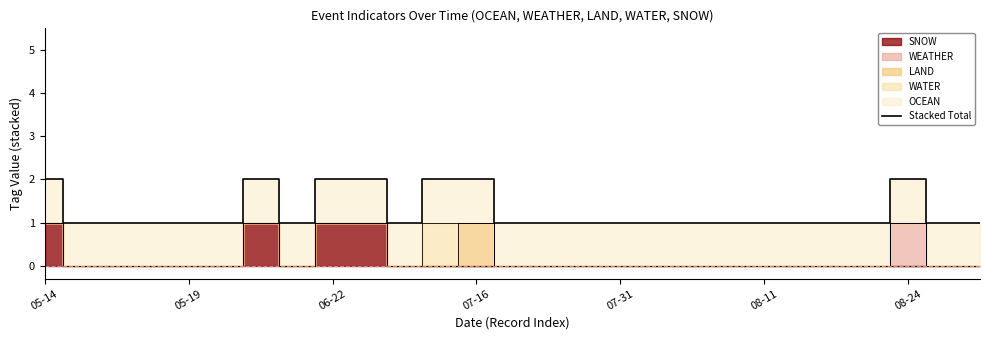

What is the sum of all WATER values?

1